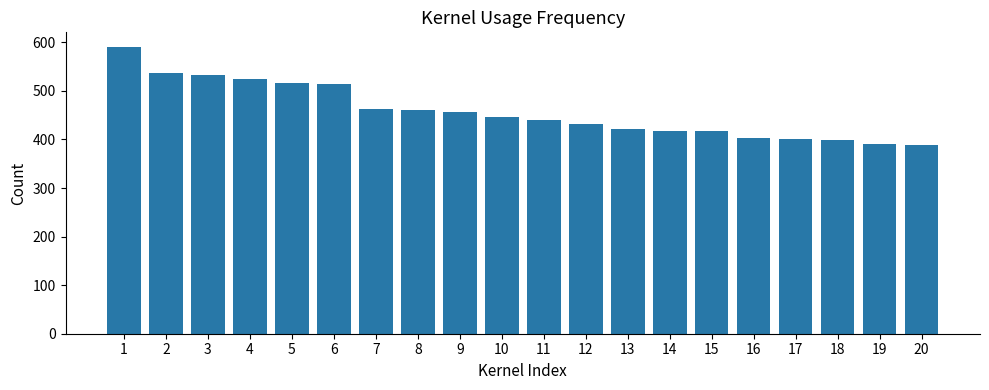

Read the value at 7.

463